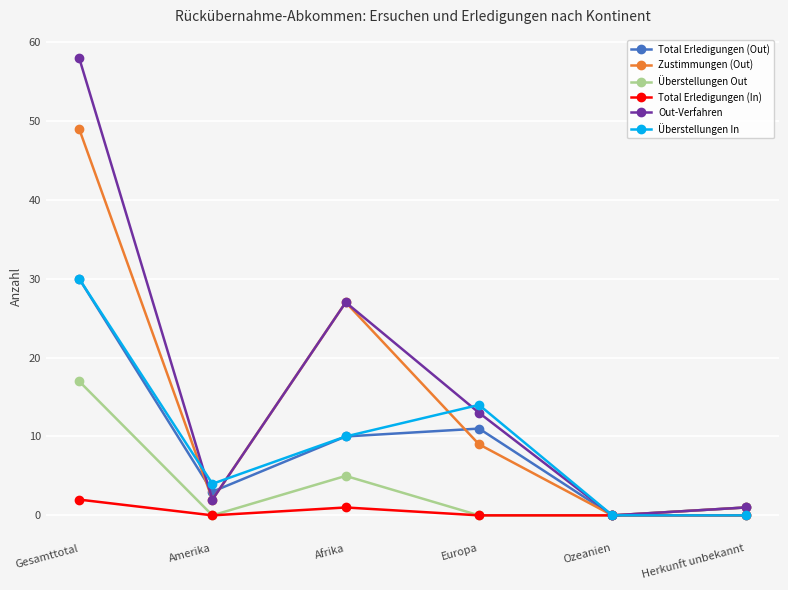

At which category is the sum across all series the highest?

Gesamttotal